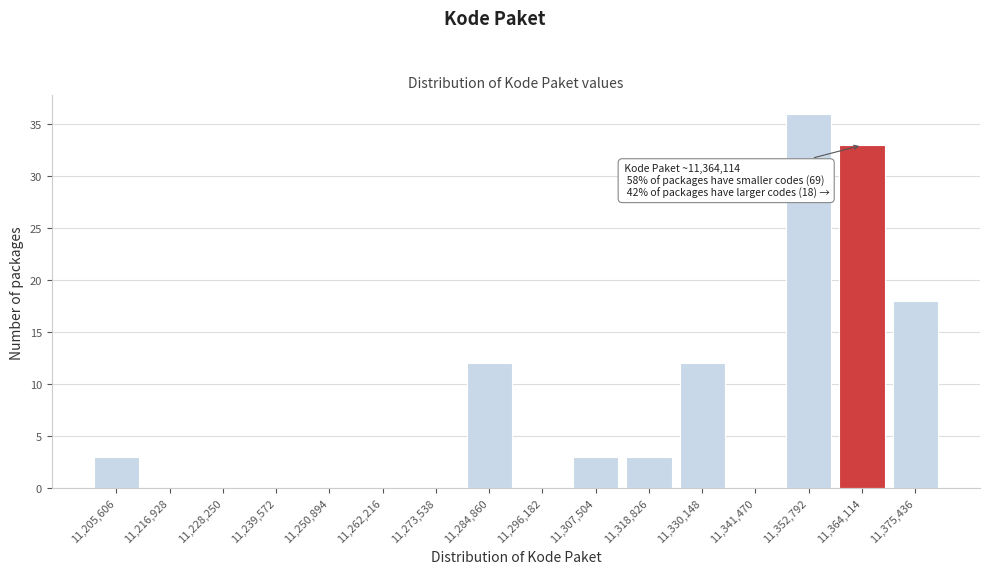

Reading left to right, extract all data points from this chart.

11,205,606=3	11,216,928=0	11,228,250=0	11,239,572=0	11,250,894=0	11,262,216=0	11,273,538=0	11,284,860=12	11,296,182=0	11,307,504=3	11,318,826=3	11,330,148=12	11,341,470=0	11,352,792=36	11,364,114=33	11,375,436=18